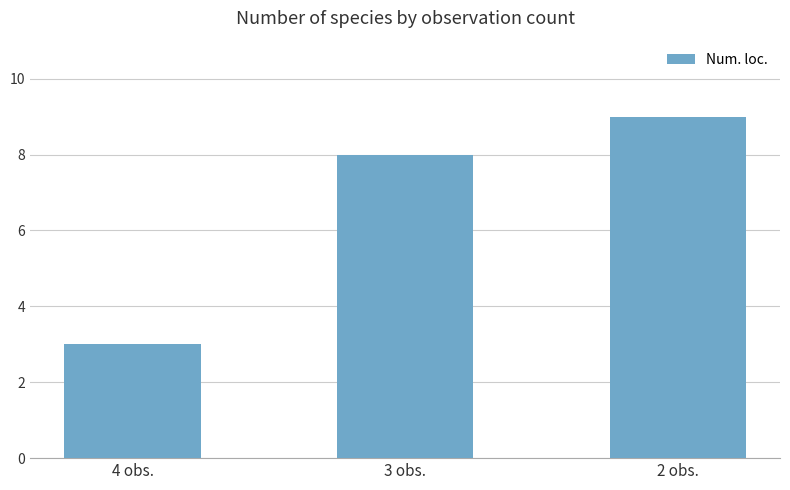

What is the difference between the values at 3 obs. and 2 obs.?

1